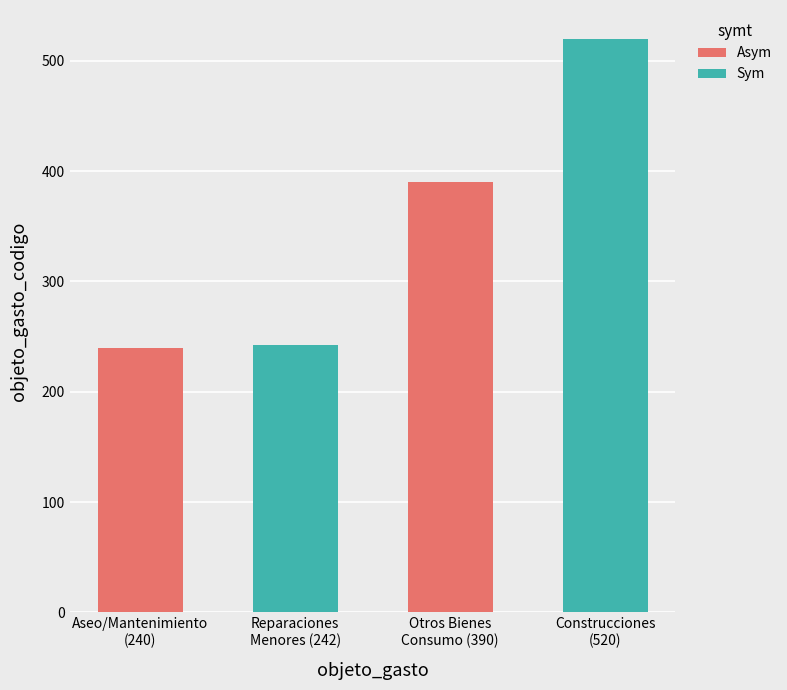

Between Aseo/Mantenimiento
(240) and Construcciones
(520), which is larger?

Construcciones
(520)